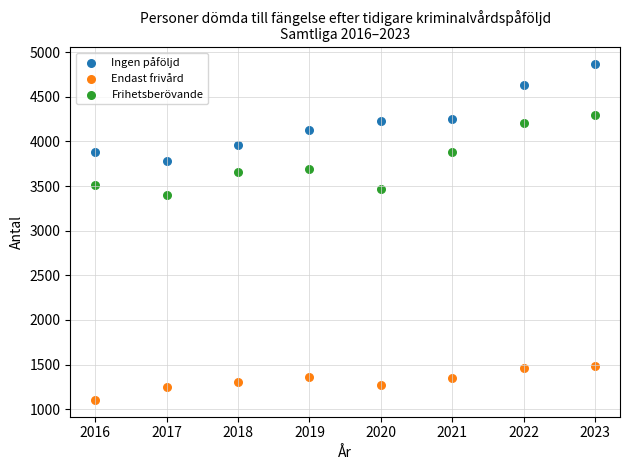

Across all data points, what is the range of X values (max minus min)?

7